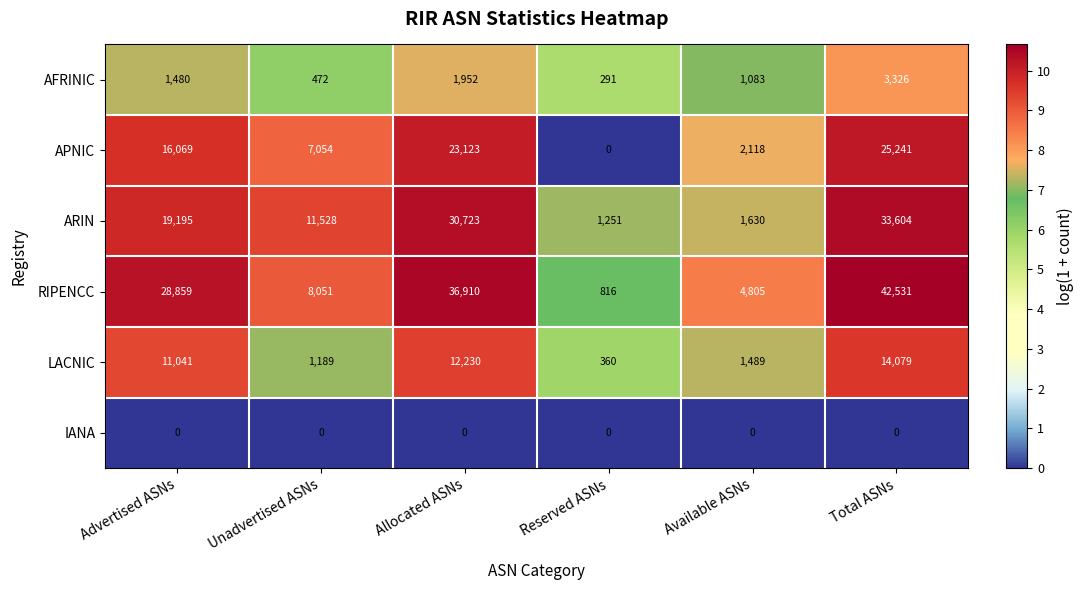

The AFRINIC series shows 220 at Unadvertised ASNs. True or false?

False